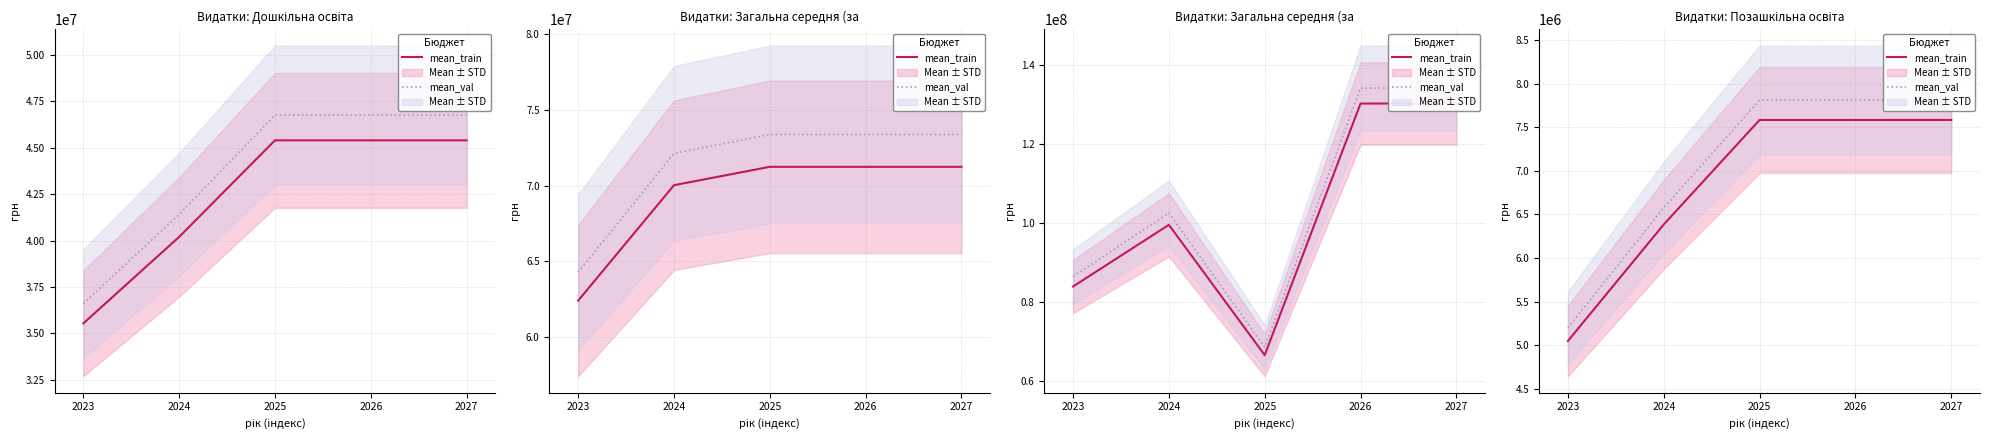

At which label is mean_val closest to 6506377?

2024